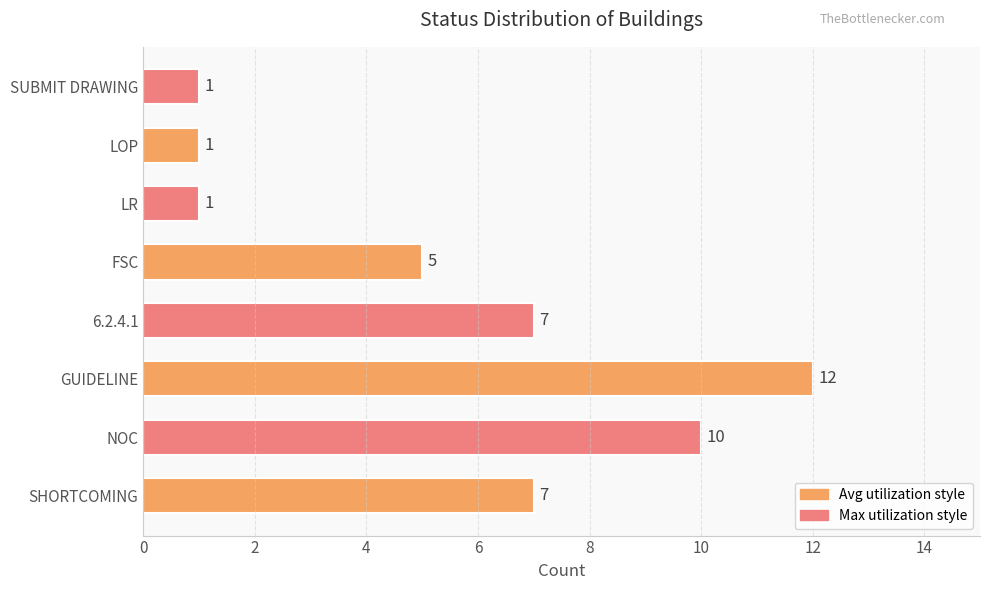

How many values are below 7?

4